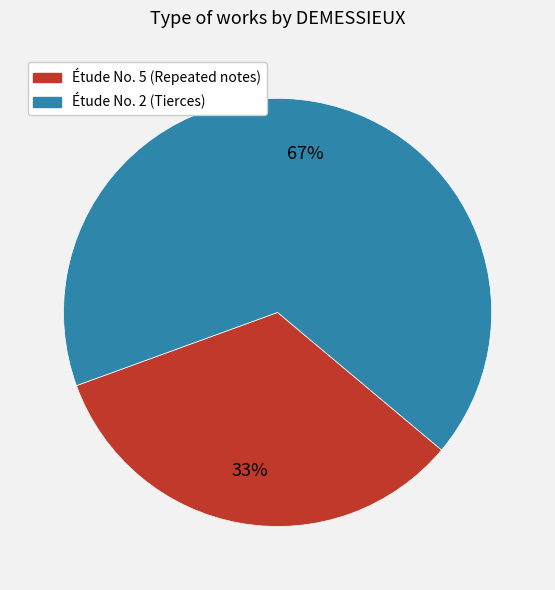

How many segments does this pie chart have?

2